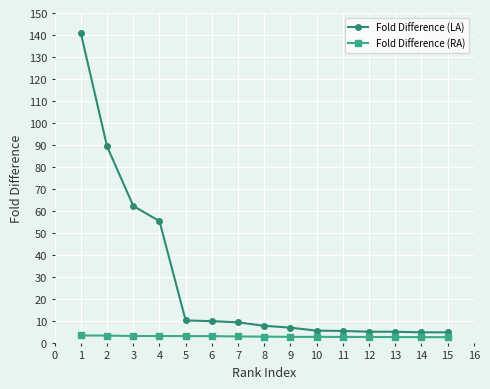

What is the sum of the Fold Difference (LA) values at 12 and 2?

94.3